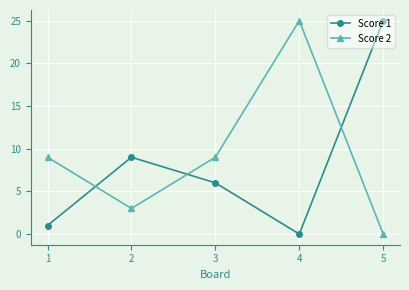

The value of Score 2 at 5 is 0. True or false?

True